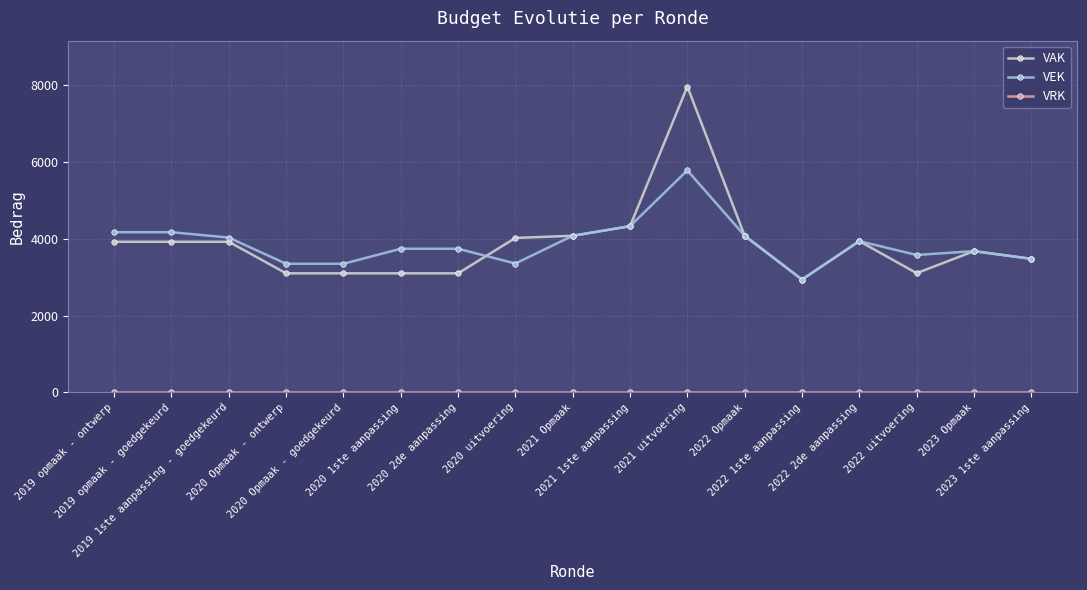

Which series has the widest spread of values?

VAK